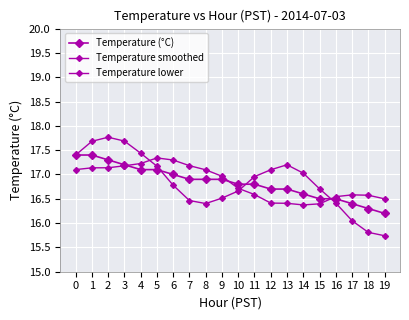

True or false: Temperature (°C) has more than 1 interior local peaks.

False